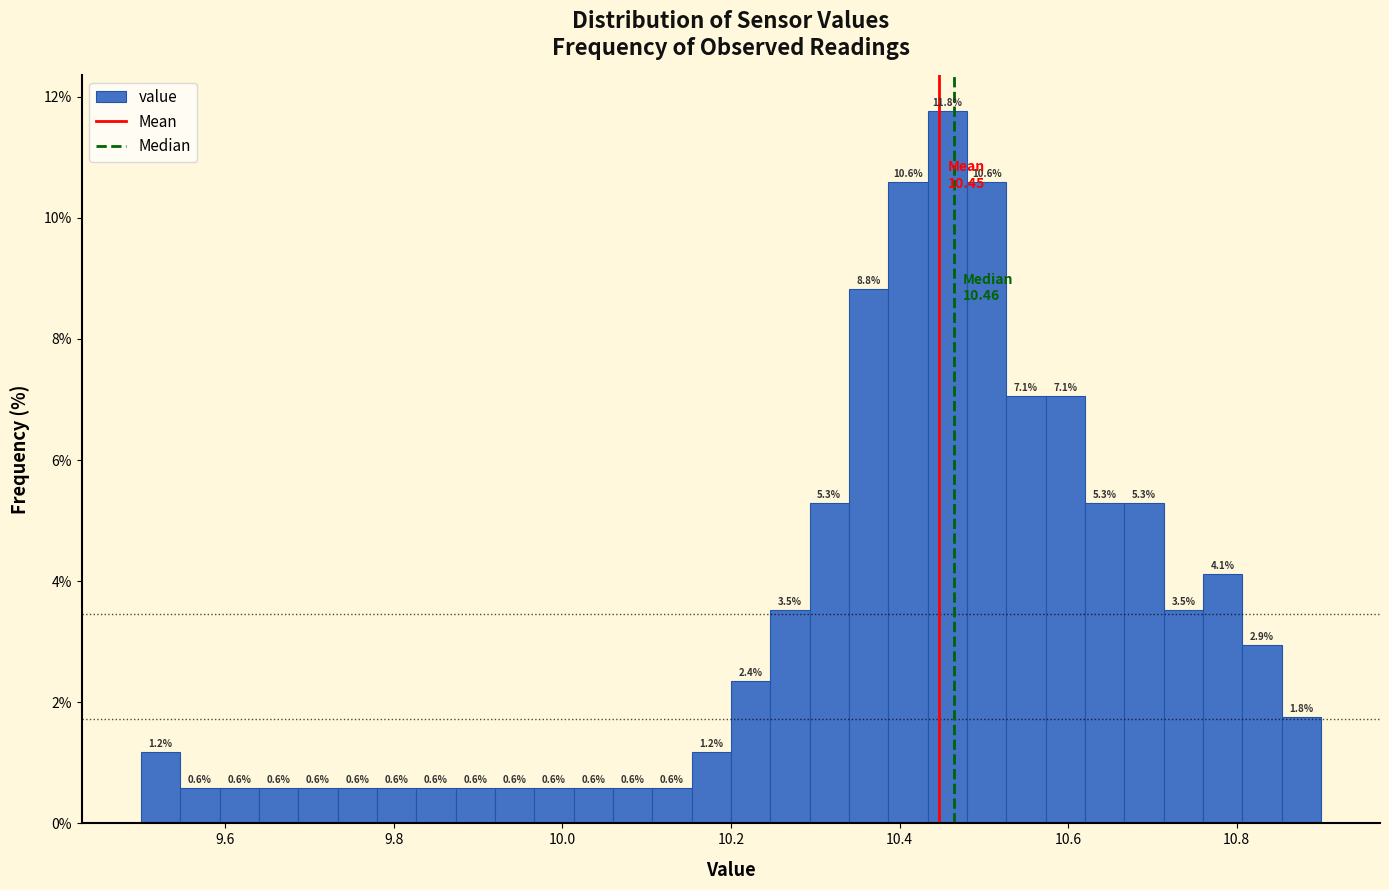

Around what value on the x-axis is the tallest bar? Give the approximate position of its centre, as read against the axis.

10.46